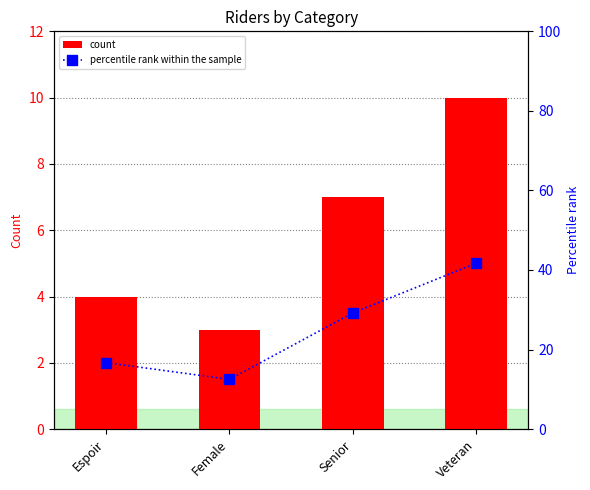

What is the difference between the maximum and second lowest values in the count series?

6